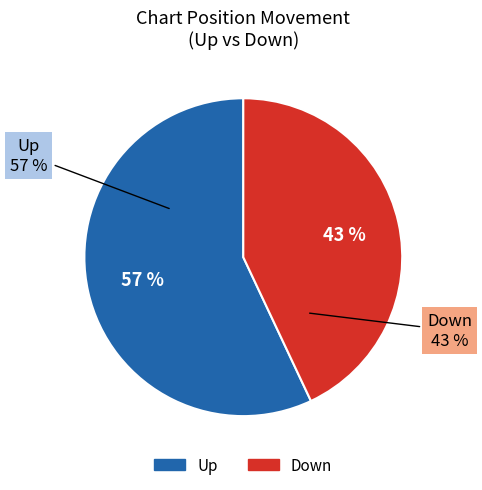

How much of the chart is everything except down?

57.0%